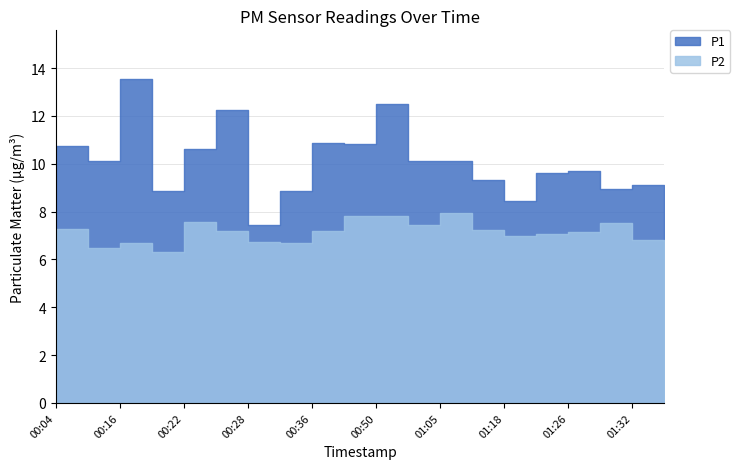

What is the sum of all P2 values?

142.7